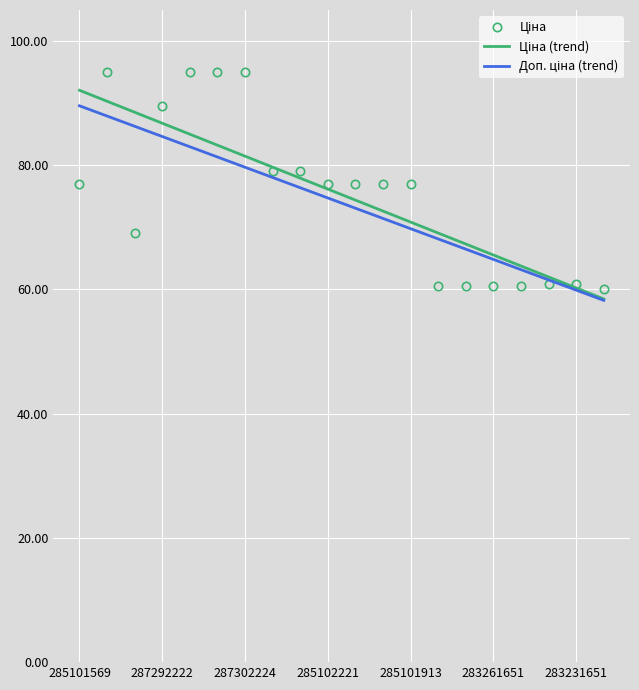

What is the maximum value shown in the chart?

95.0